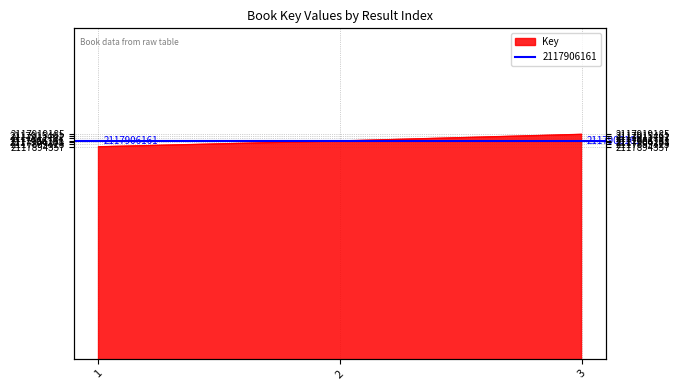

What is the minimum value shown in the chart?

2117894357